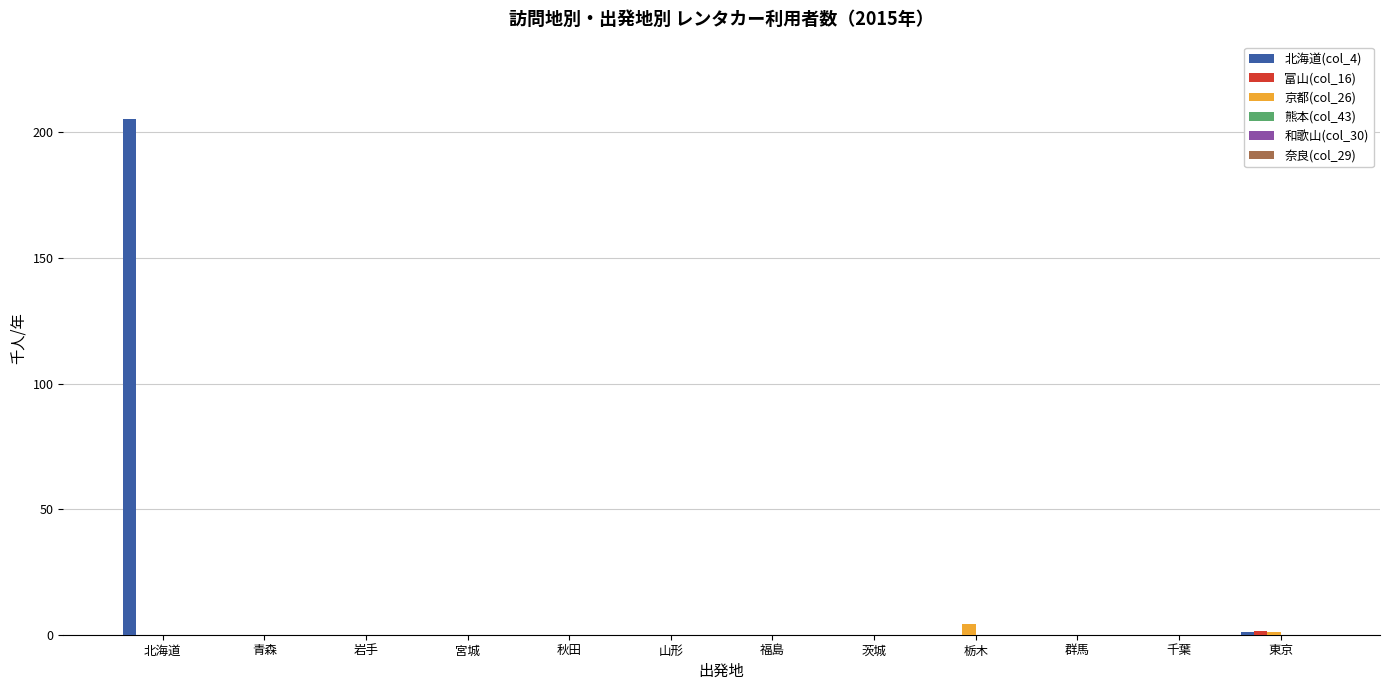

What is the maximum value shown in the chart?

205.4